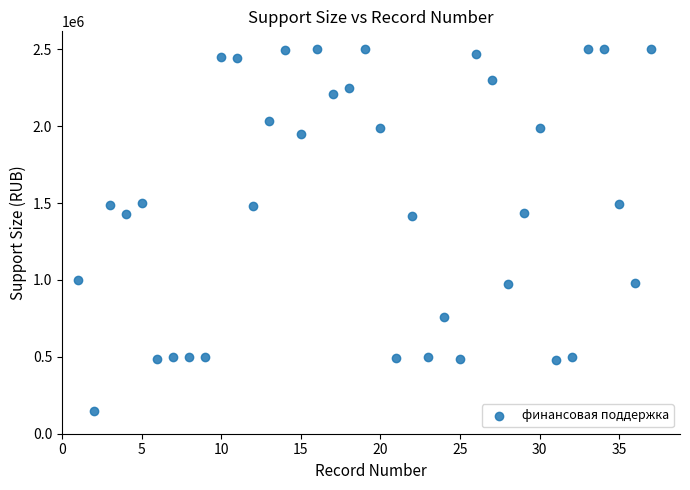

What is the range of X values (max minus min)?

36.0